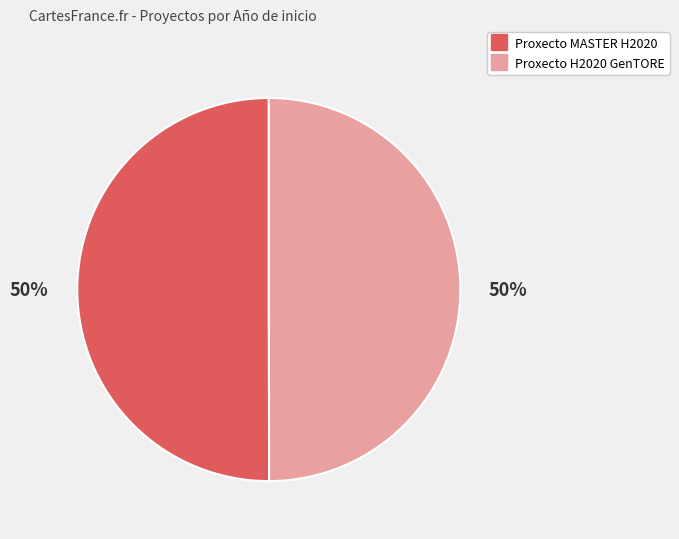

How many slices are in this pie chart?

2